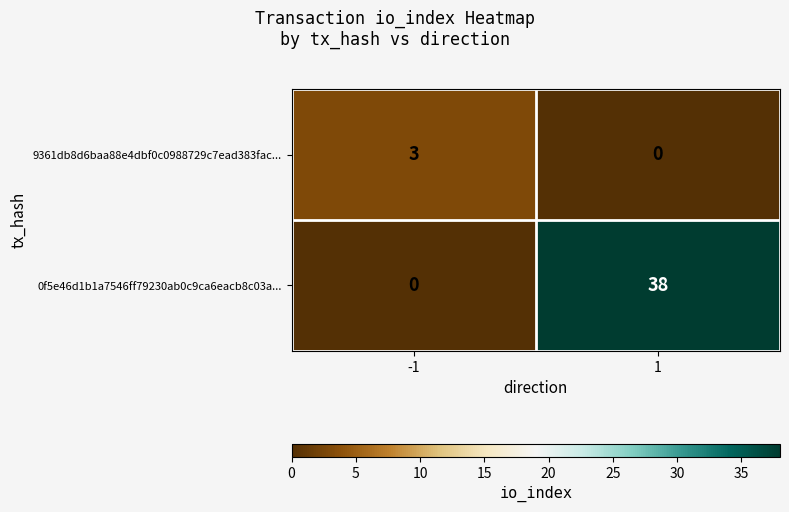

What is the sum of the 9361db8d6baa88e4dbf0c0988729c7ead383fac... values at 1 and -1?

3